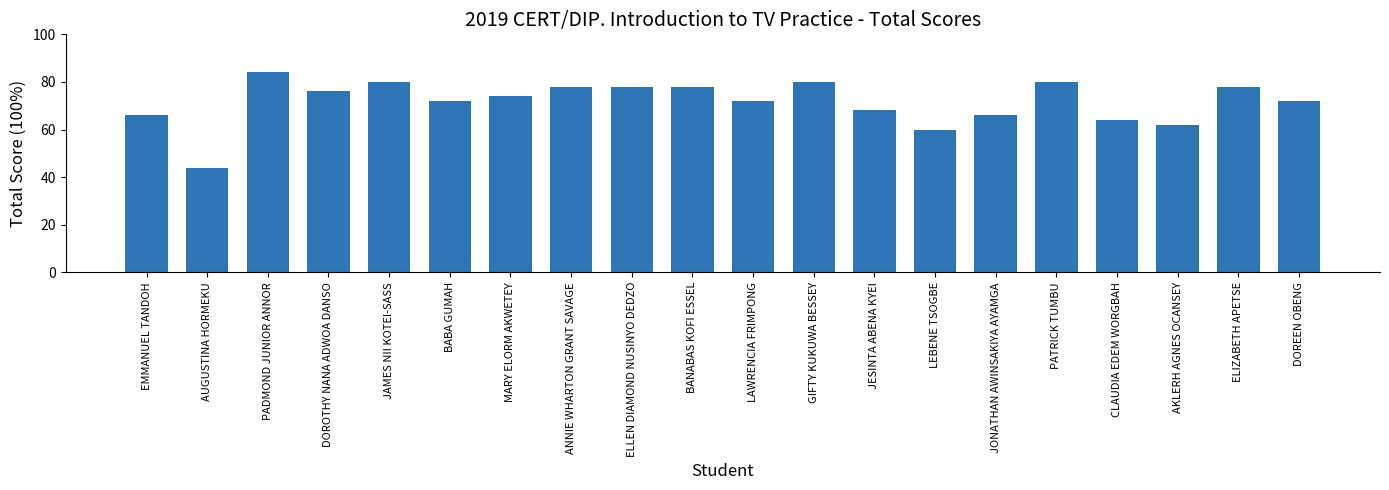

What is the greatest value displayed?

84